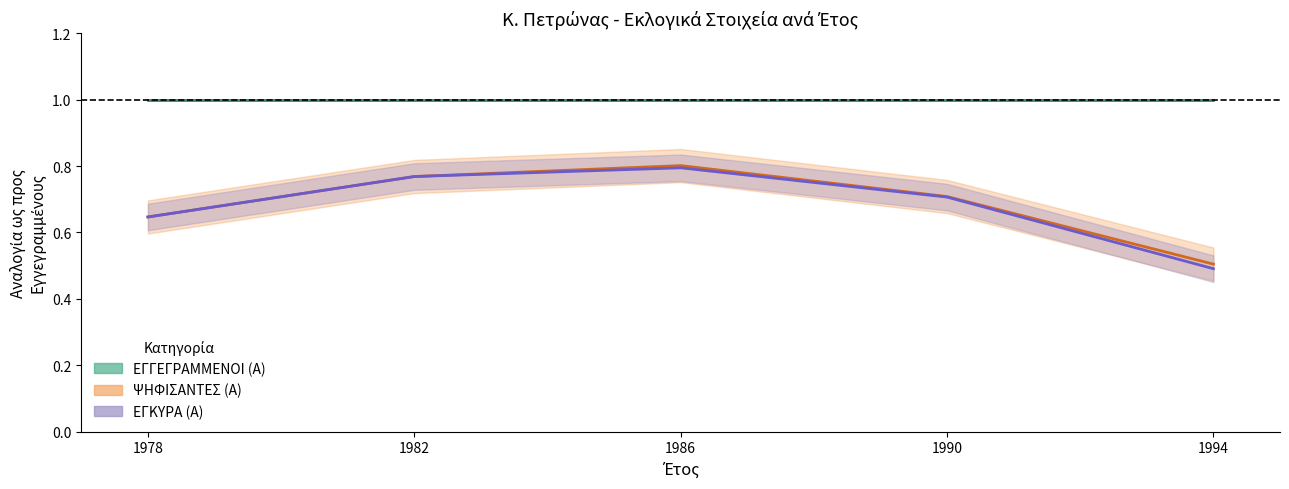

True or false: ΕΓΓΕΓΡΑΜΜΕΝΟΙ (Α) has a value of 1.0 at 1986.

True